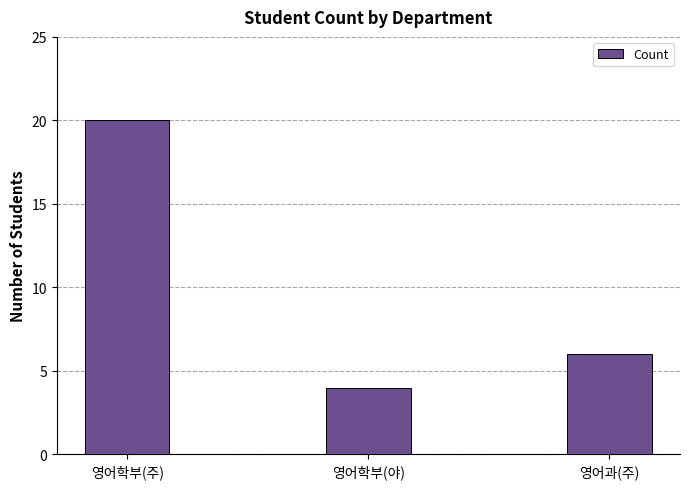

How many data points does each series have?

3